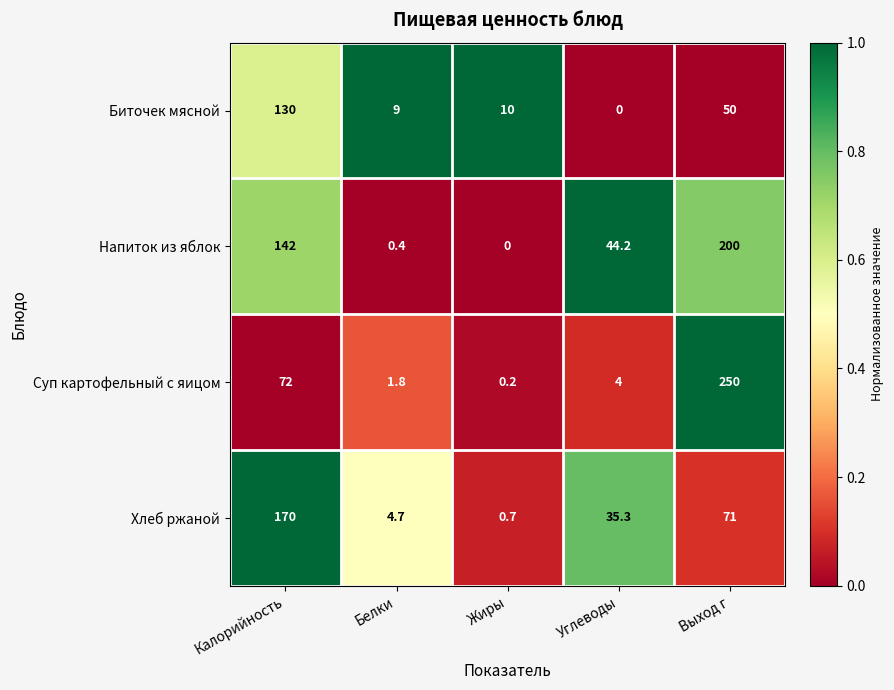

Reading right to left, what are all the values shown in this chart?

Биточек мясной: 50.0	0.0	10.0	9.0	130.0
Напиток из яблок: 200.0	44.2	0.0	0.4	142.0
Суп картофельный с яицом: 250.0	4.0	0.2	1.8	72.0
Хлеб ржаной: 71.0	35.3	0.7	4.7	170.0